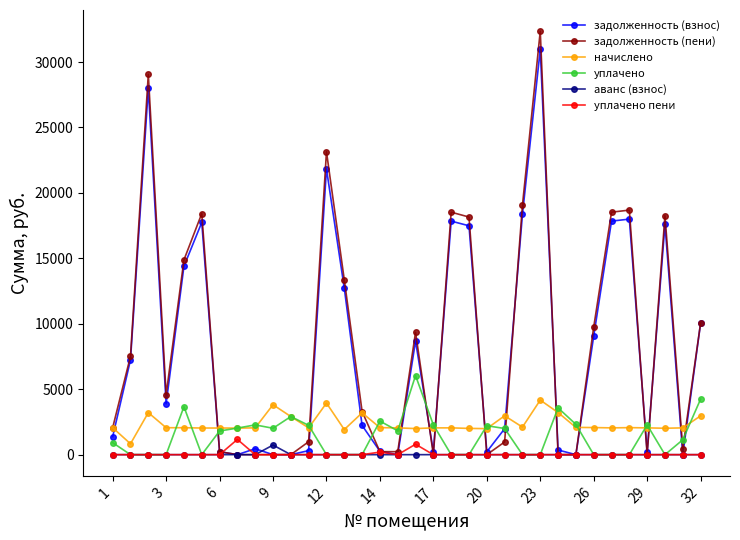

What is the value of the задолженность (взнос) point at the 14th from the left?

12724.2